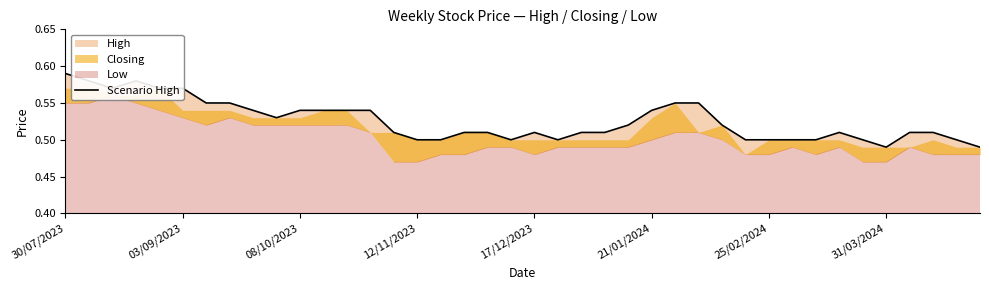

Reading left to right, list all the values displayed in this chart.

0.6	0.6	0.6	0.6	0.6	0.6	0.6	0.6	0.5	0.5	0.5	0.5	0.5	0.5	0.5	0.5	0.5	0.5	0.5	0.5	0.5	0.5	0.5	0.5	0.5	0.5	0.6	0.6	0.5	0.5	0.5	0.5	0.5	0.5	0.5	0.5	0.5	0.5	0.5	0.5